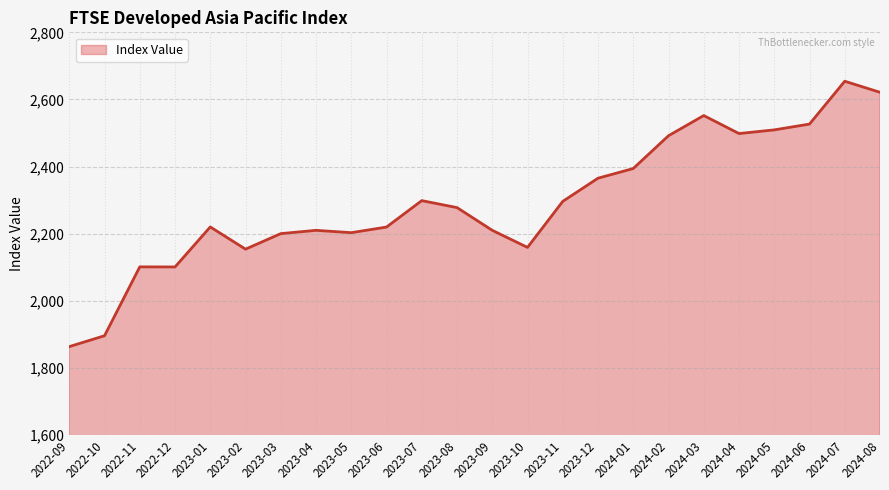

Approximately how many times larger is the value at 2022-11 compared to 2024-02?

0.8